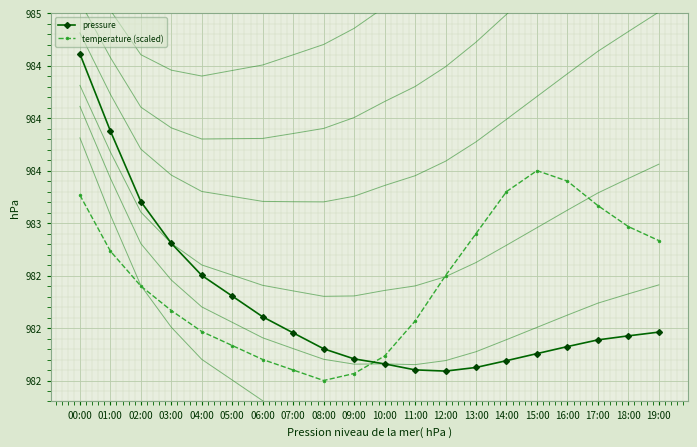

Rank the series at 14:00 from highest to lowest value.

temperature (scaled), pressure